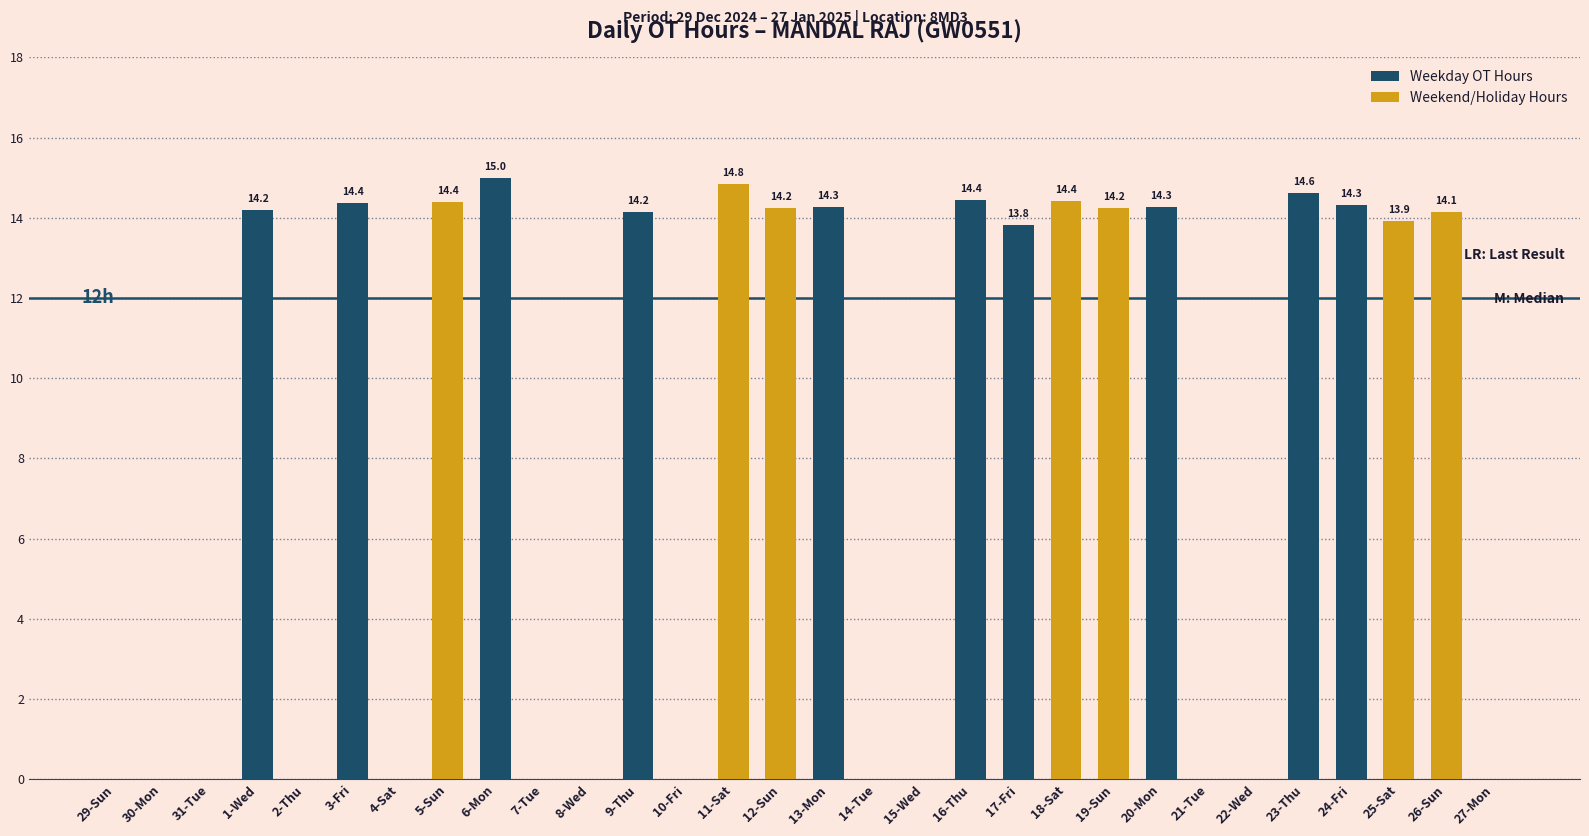

Which category has the highest value in the Regular Hours series?

6-Mon